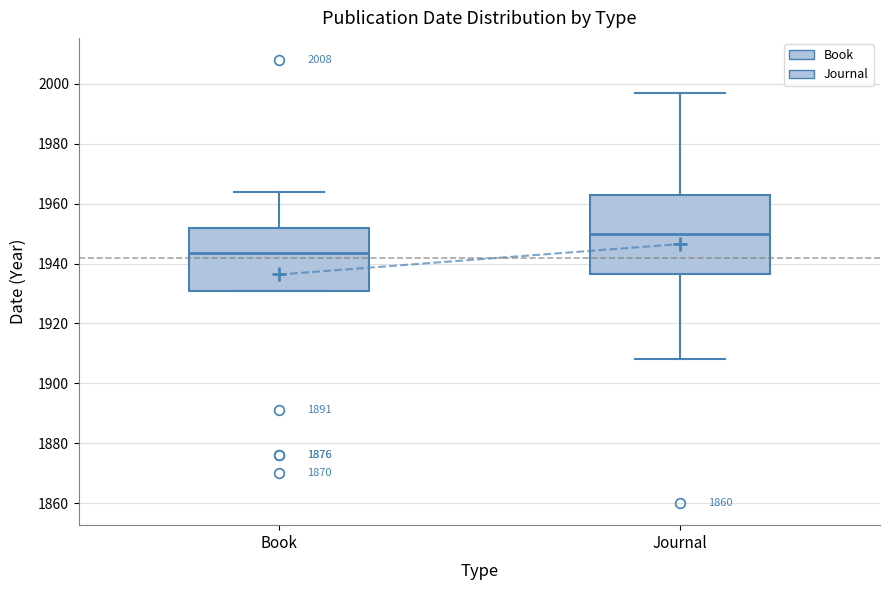

Reading left to right, transcribe this box plot: for each box, give where its median line is, the range the box spans, and where its two whiskers end, as read against the y-axis. The values are not printed on the chart, so give them approximately, as read against the axis.

Book: median 1944, box 1932 to 1952, whiskers 1932 to 1964
Journal: median 1950, box 1936 to 1964, whiskers 1908 to 1998